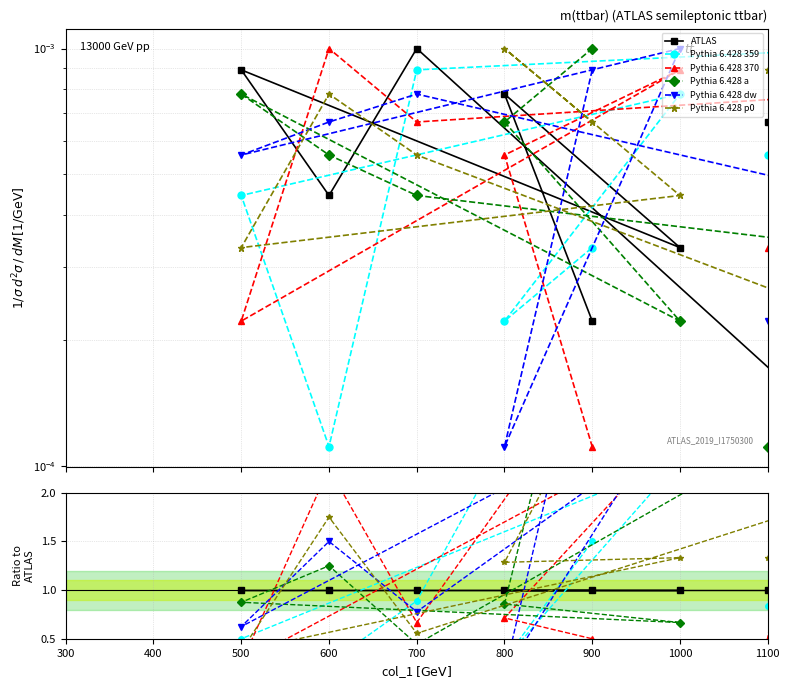

The value of Pythia 6.428 p0 at 300 is 0.1. True or false?

False